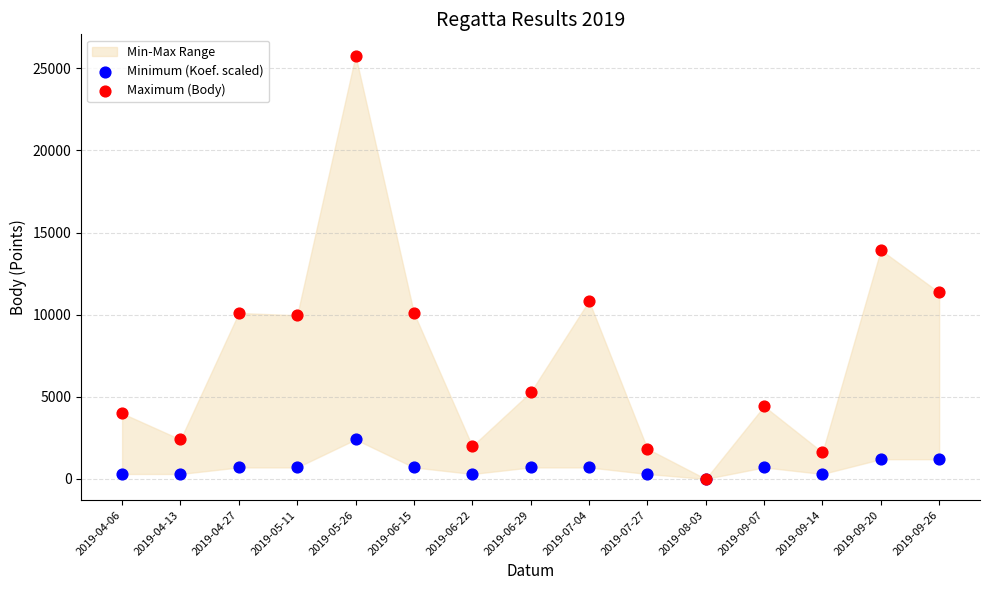

Which series has the widest spread of Y values?

Maximum (Body)